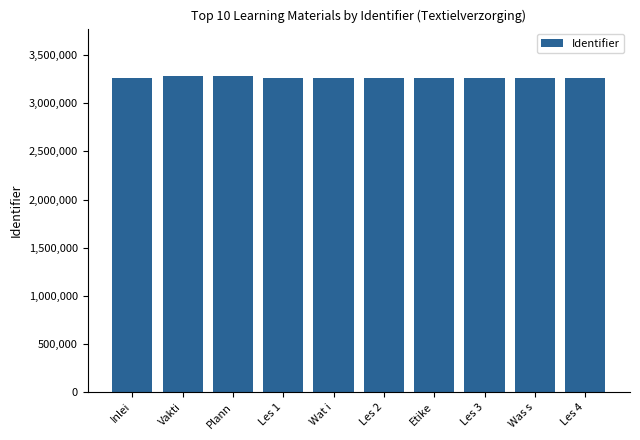

What is the label of the 7th bar from the left?

Etike